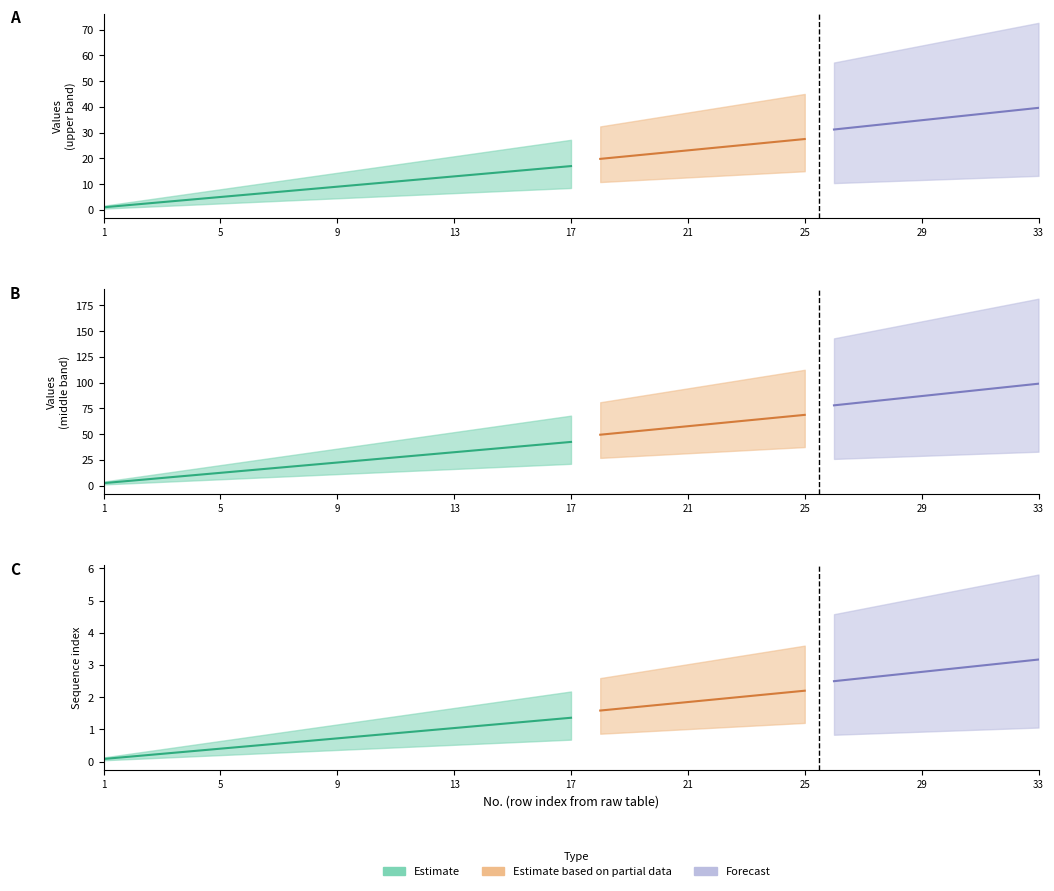

What is the smallest value displayed?

0.1